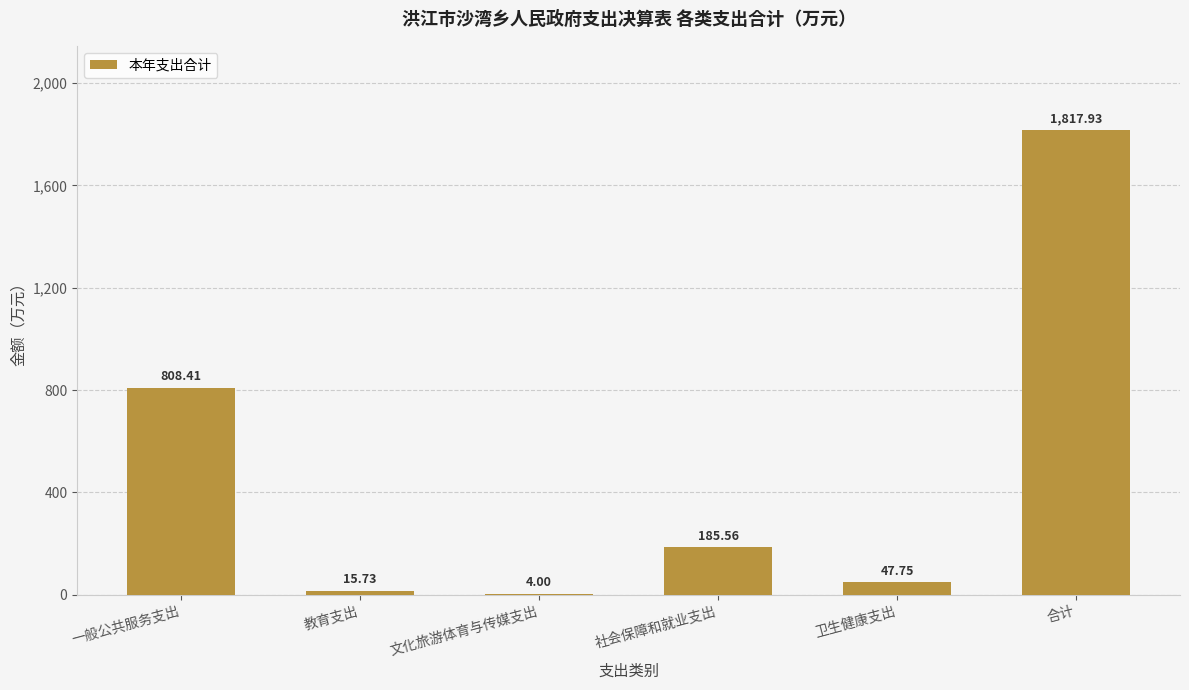

What is the greatest value displayed?

1817.9